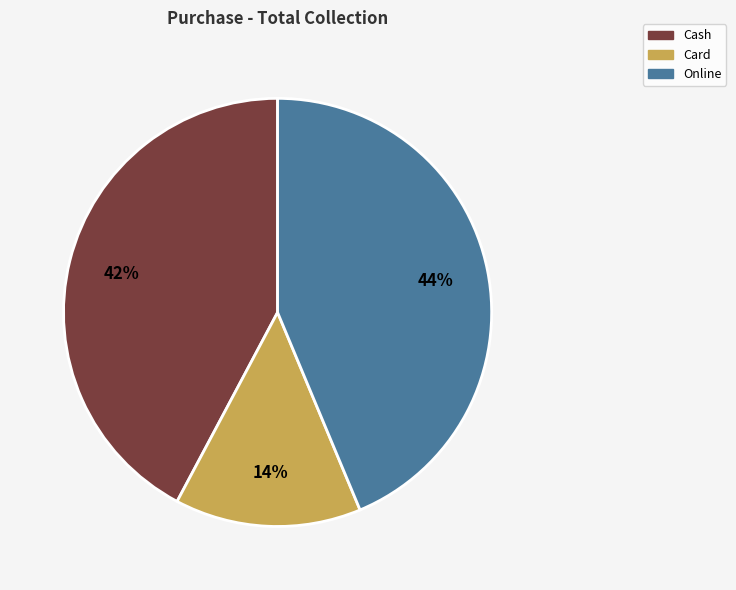

True or false: Online accounts for 49% of the total.

False